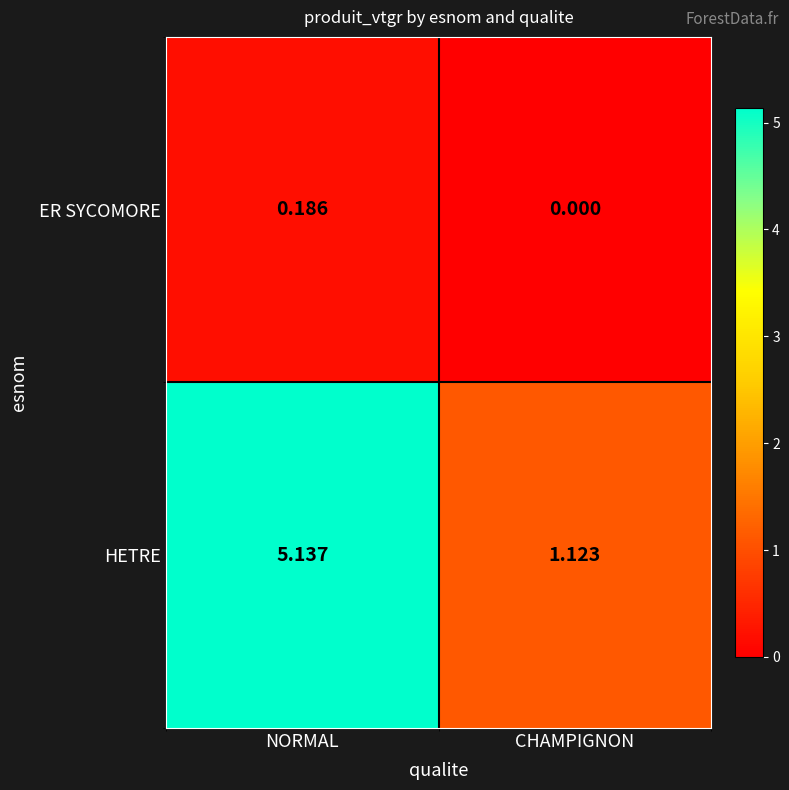

How many series are shown in this chart?

2